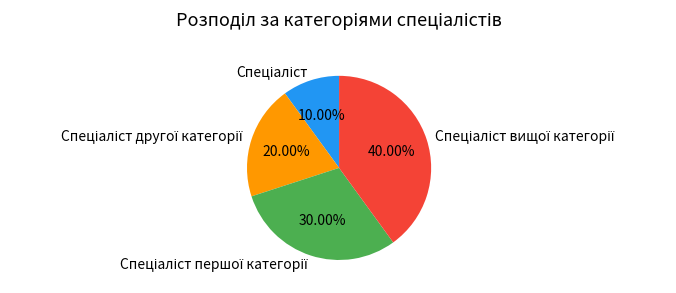

Is there any slice that represents more than half of the pie?

No